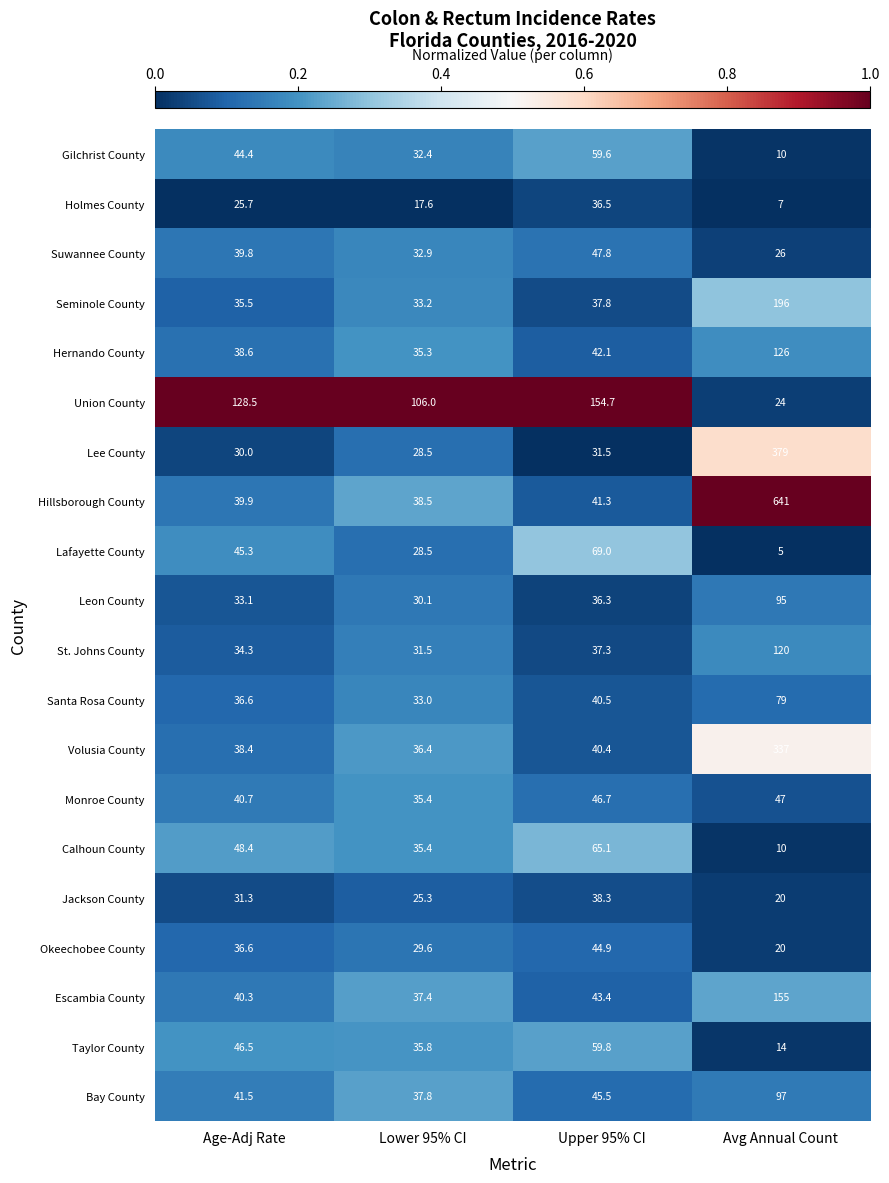

True or false: Lee County has a value of 50.5 at Lower 95% CI.

False